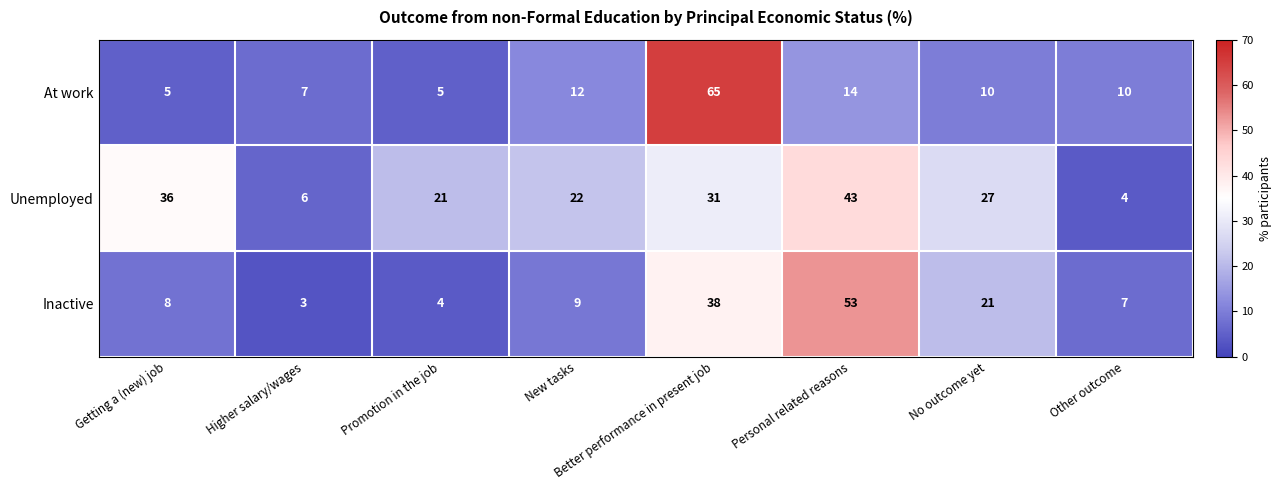

The value of Inactive at No outcome yet is 21. True or false?

True